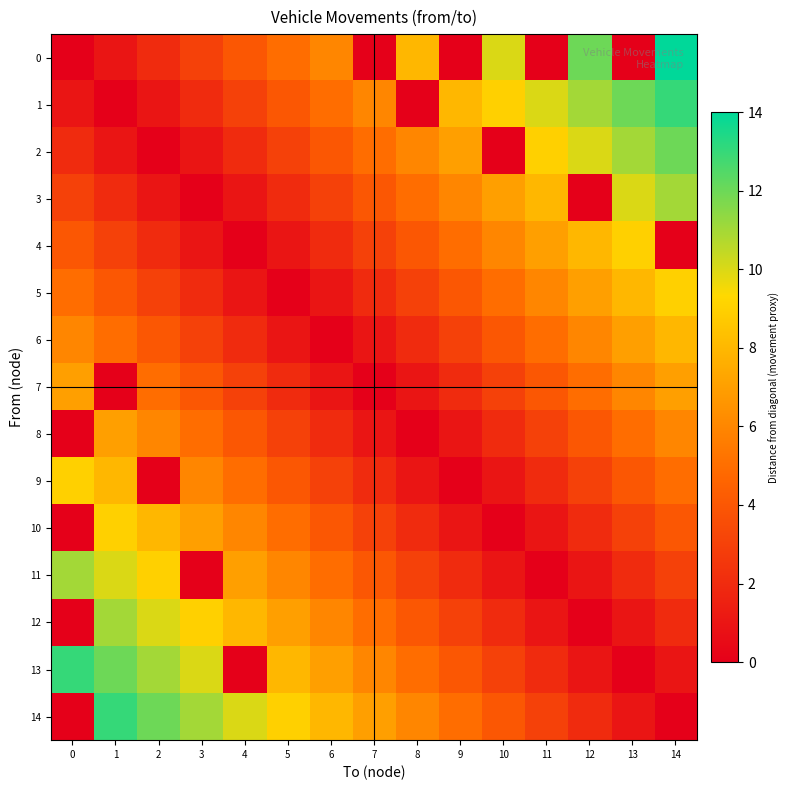

Between 1 and 11, which series saw the biggest shift?

1